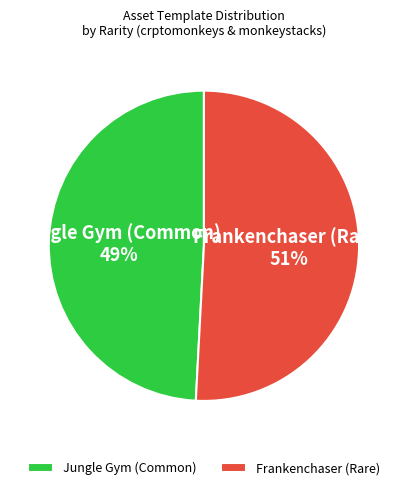

Count the number of slices in the pie.

2